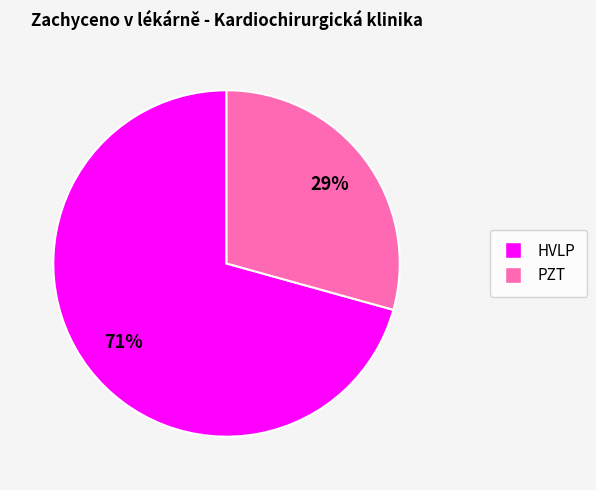

Is there a majority slice in this chart?

Yes